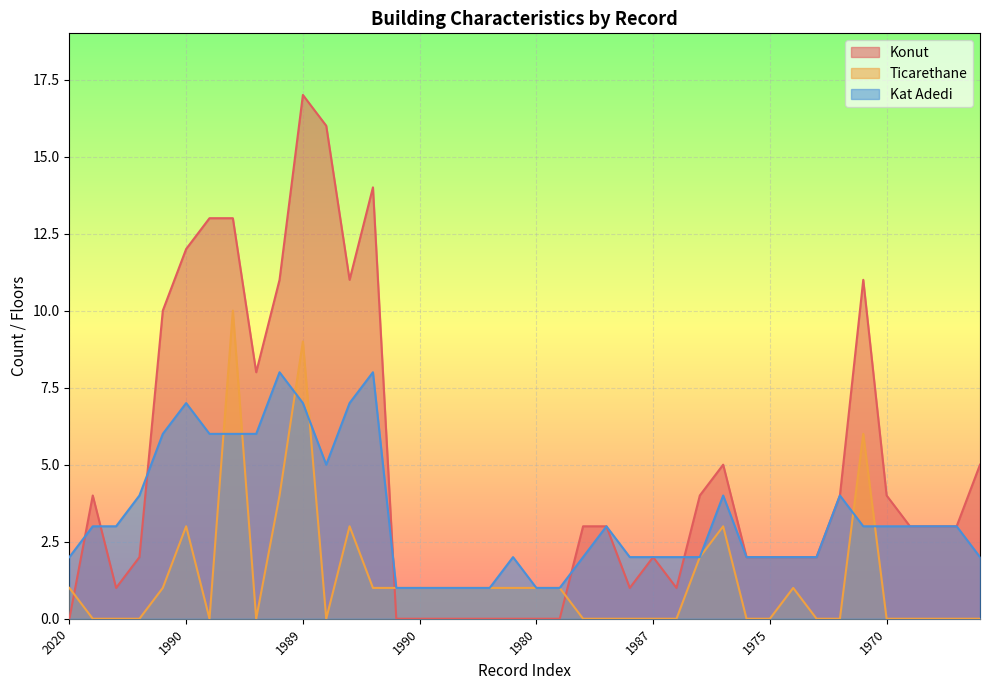

What are all the series names shown in the legend?

Konut, Ticarethane, Kat Adedi